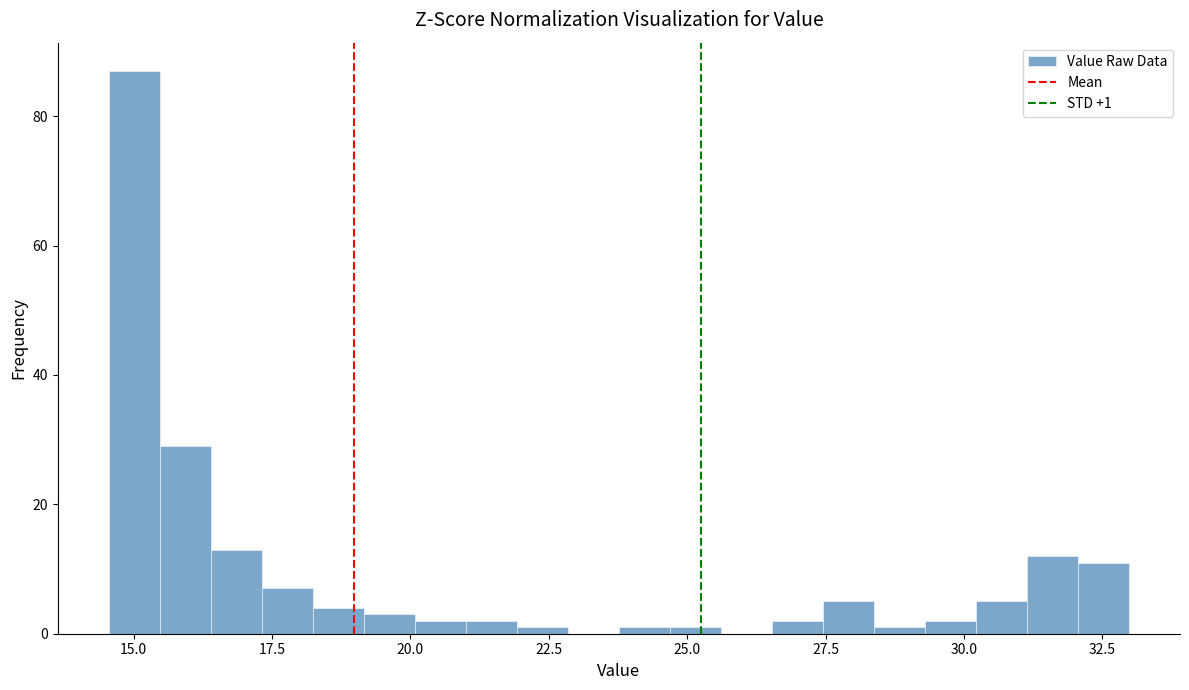

Around what value on the x-axis is the tallest bar? Give the approximate position of its centre, as read against the axis.

15.0